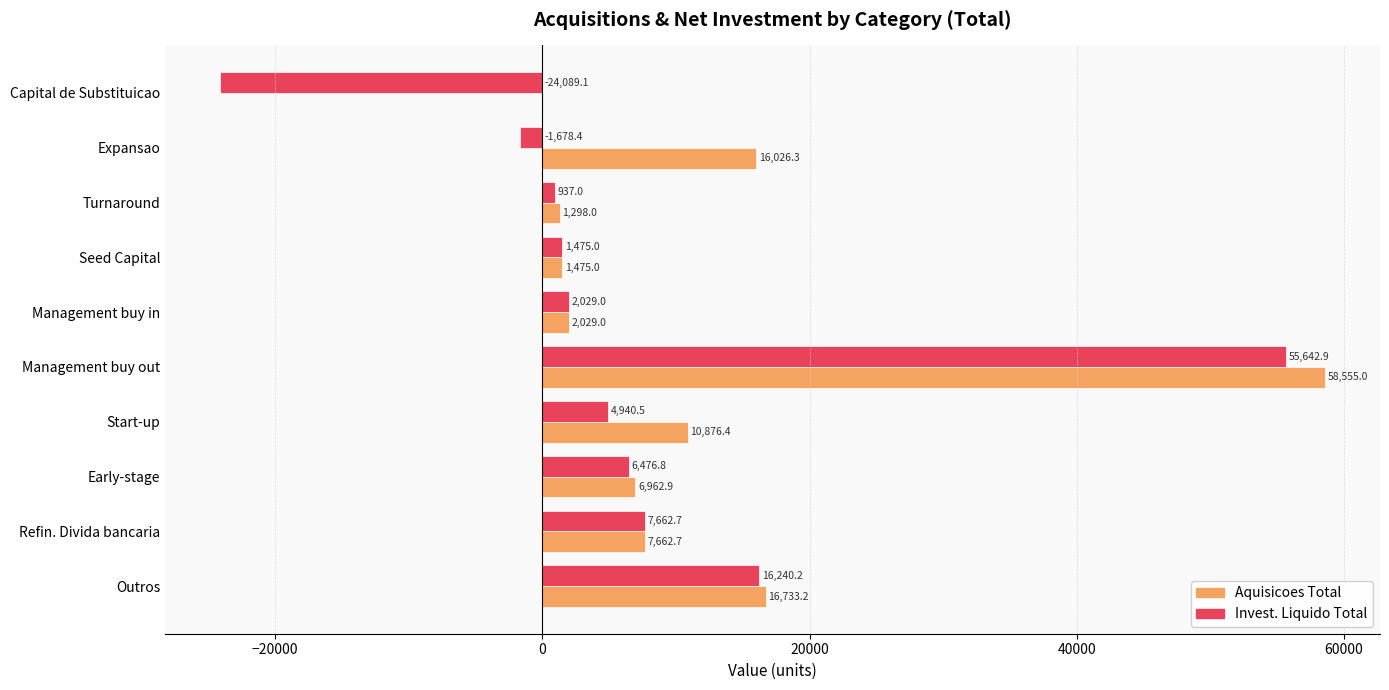

At which label is Invest. Liquido Total closest to 15776?

Outros